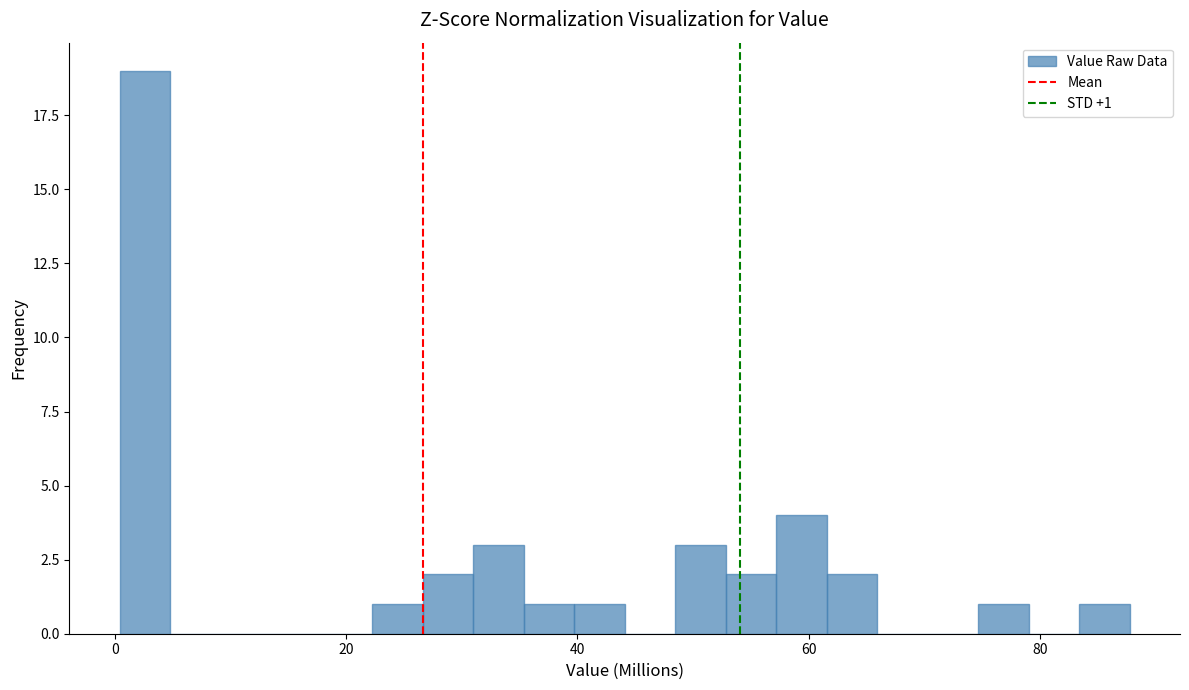

Around what value on the x-axis is the tallest bar? Give the approximate position of its centre, as read against the axis.

2